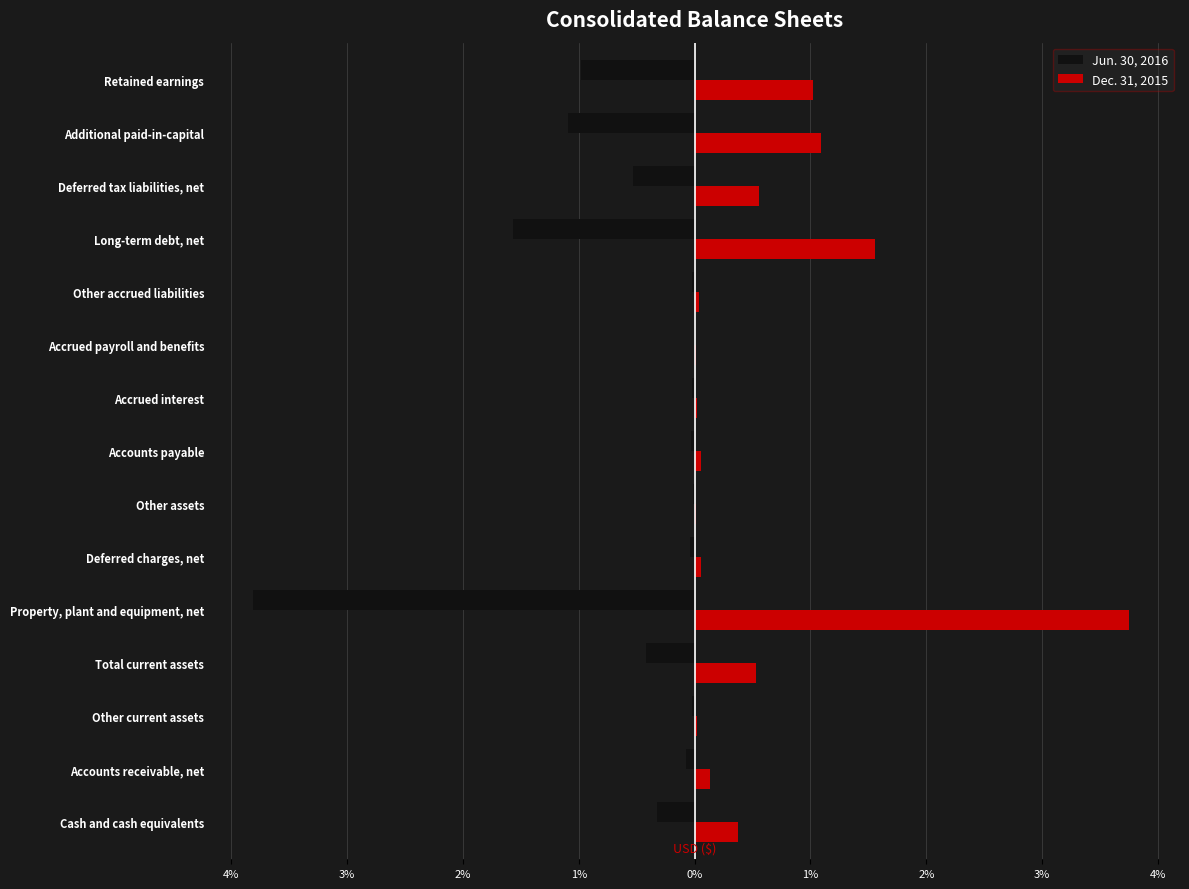

What are all the series names shown in the legend?

Jun. 30, 2016, Dec. 31, 2015